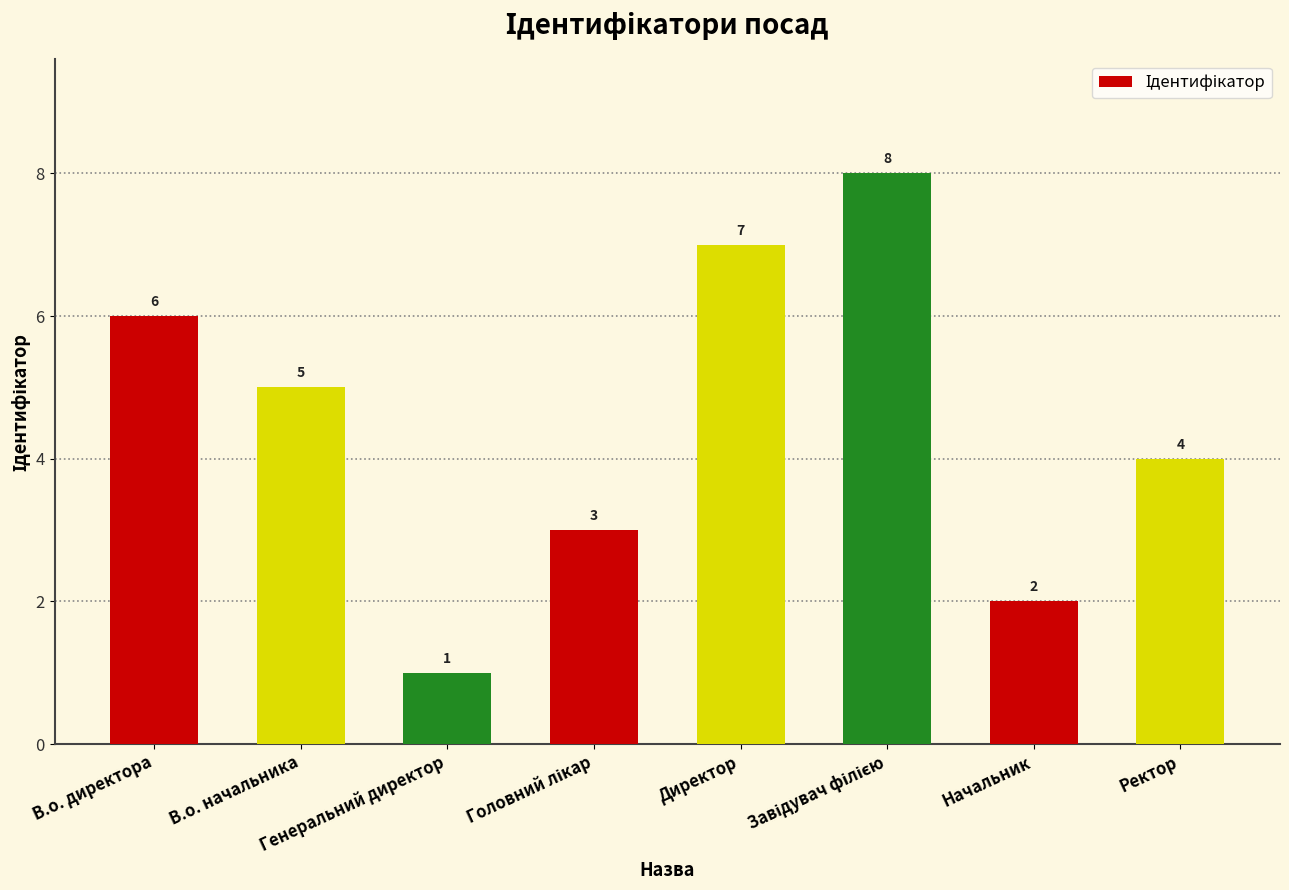

Where does the data first go above 5?

В.о. директора